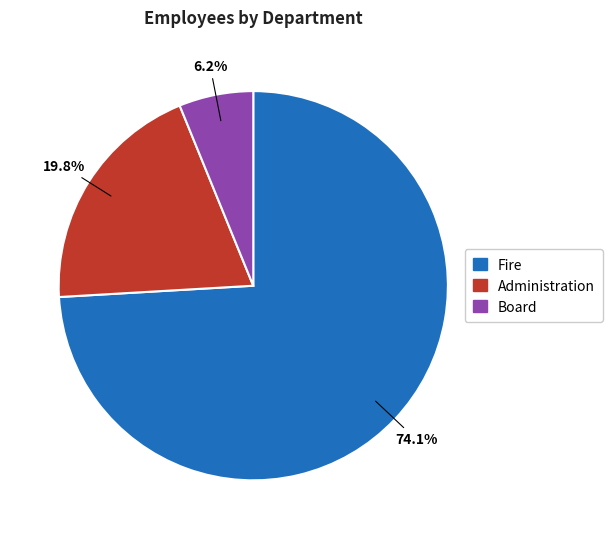

To the nearest percent, what is the difference between the Administration and Fire slice percentages?

54%